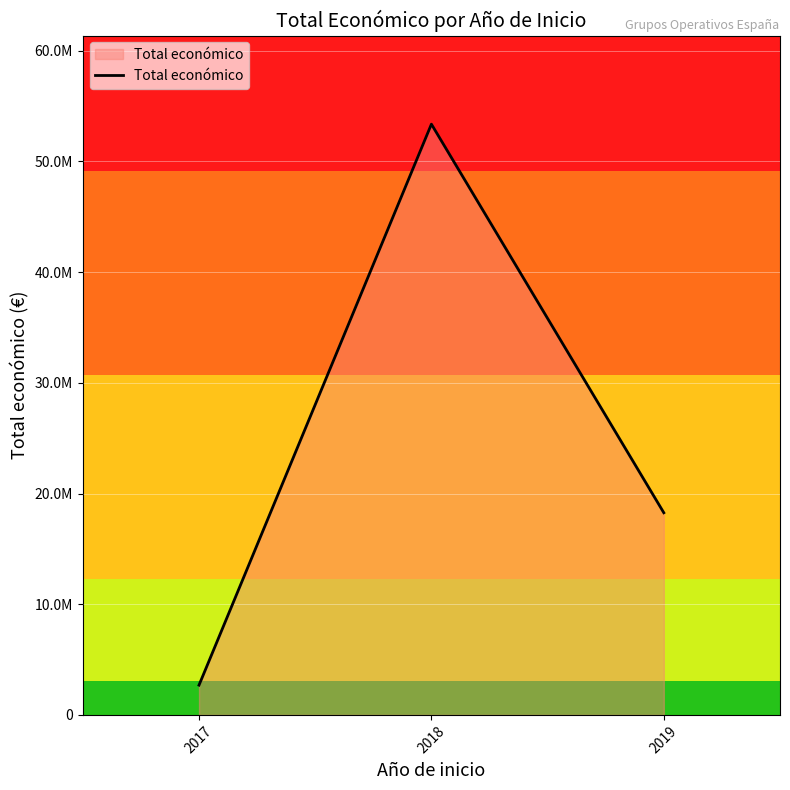

What is the approximate value at 2017, to the nearest 10?

2689930